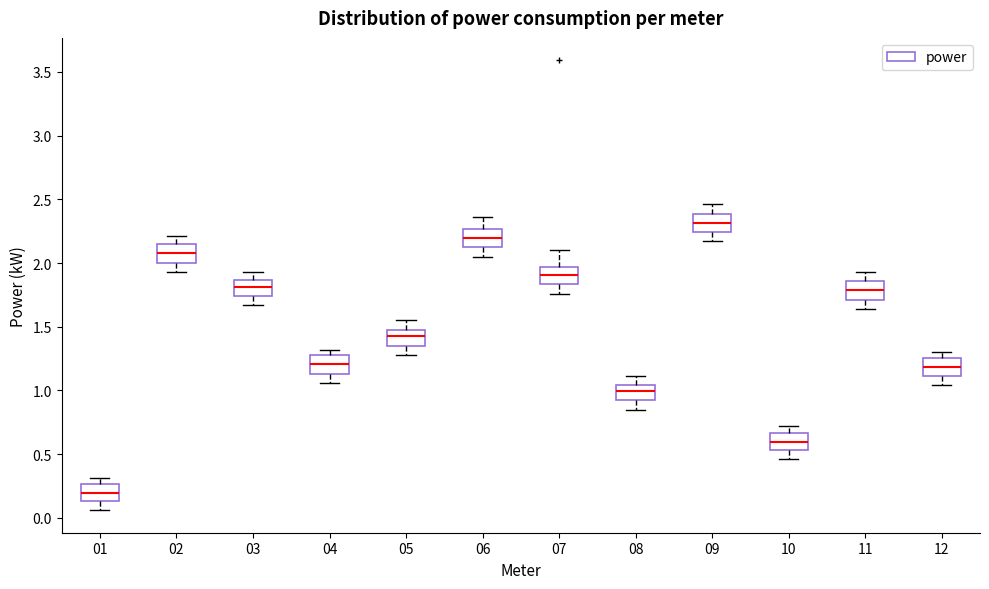

Where does the lower whisker of the box at x = 04 end on the y-axis? The values are not printed on the chart, so give them approximately, as read against the axis.

1.05